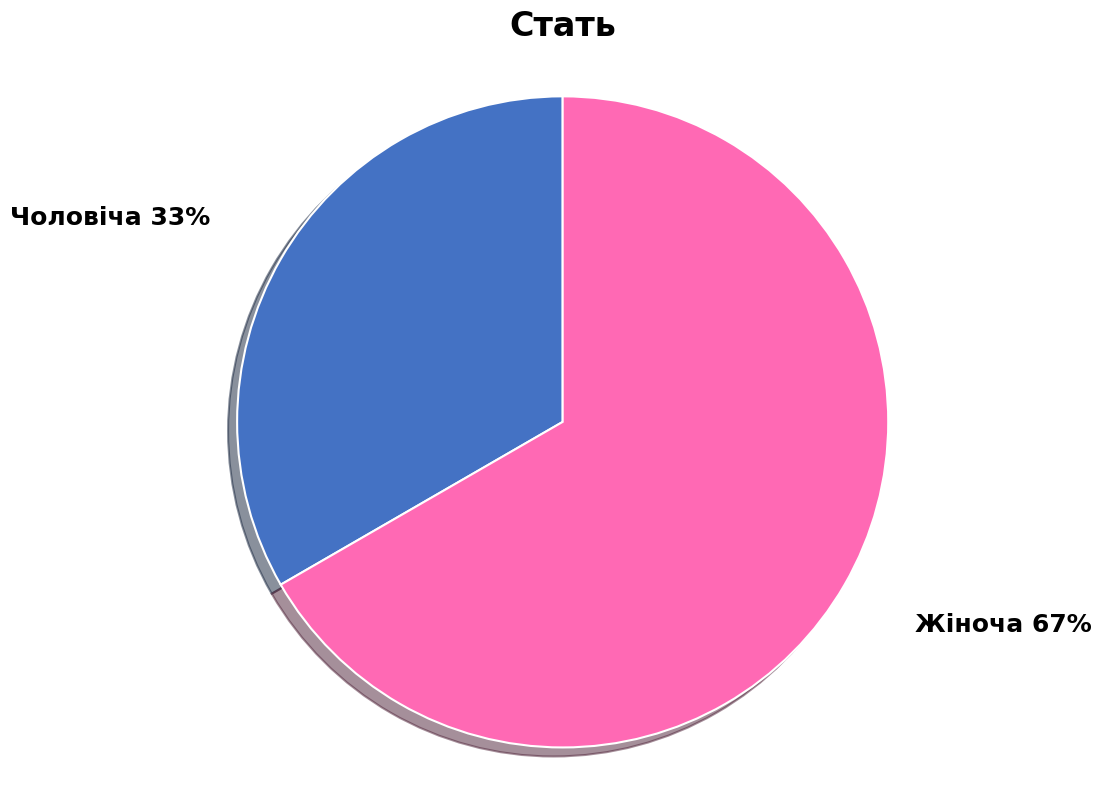

Is it true that Жіноча is 67% of the pie?

True